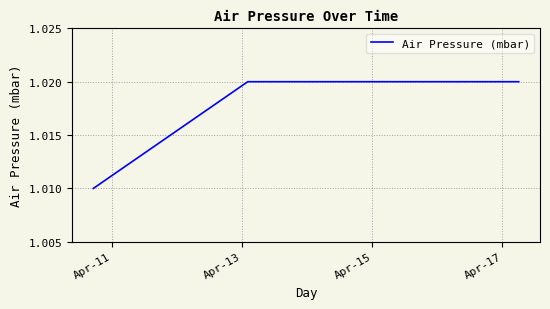

Count the values in the range 1 to 2.

5